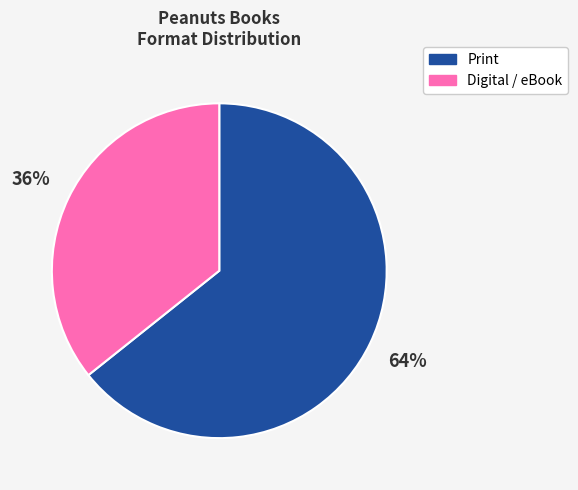

To the nearest percent, what is the average slice percentage?

50%